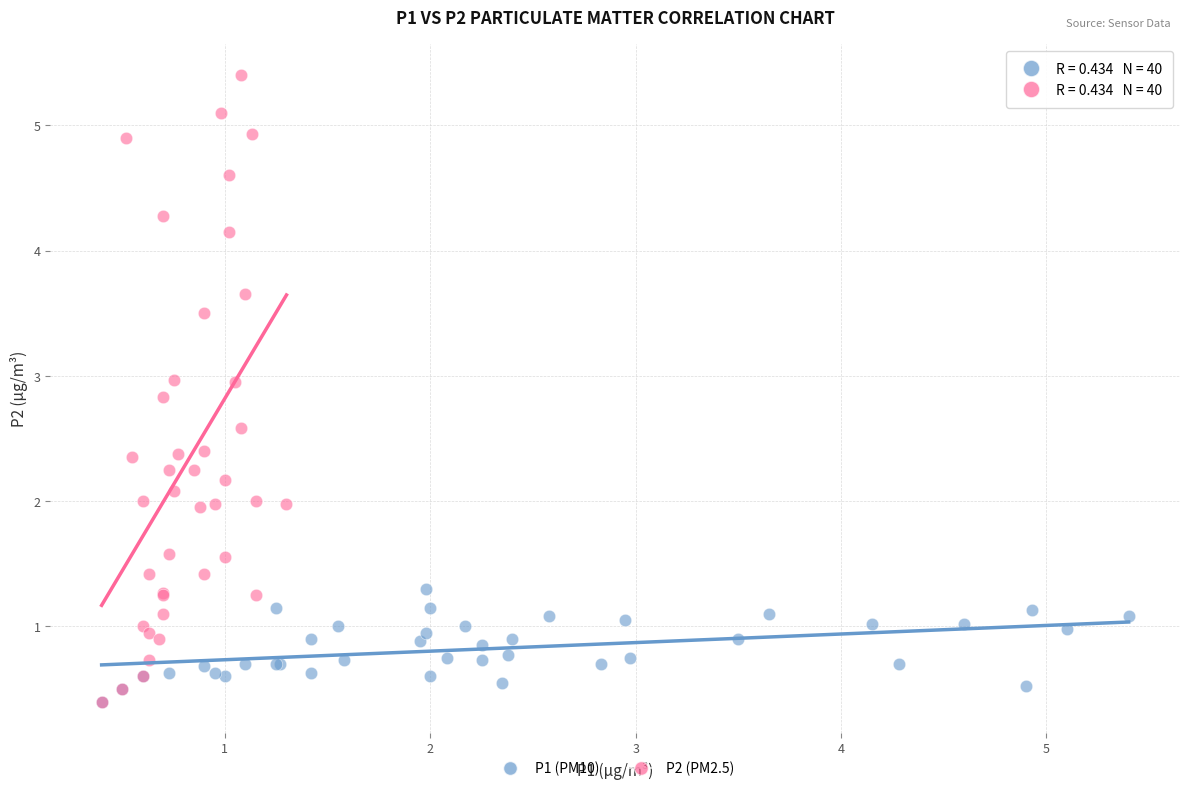

Which series contains the highest Y value?

P2 (PM2.5)